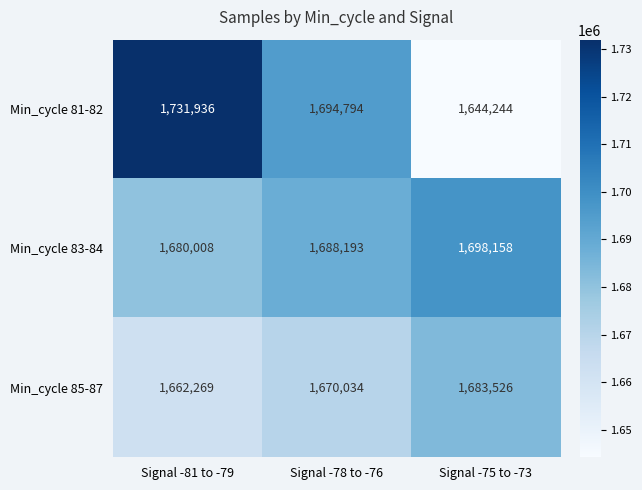

The value of Min_cycle 85-87 at Signal -78 to -76 is 1670034. True or false?

True